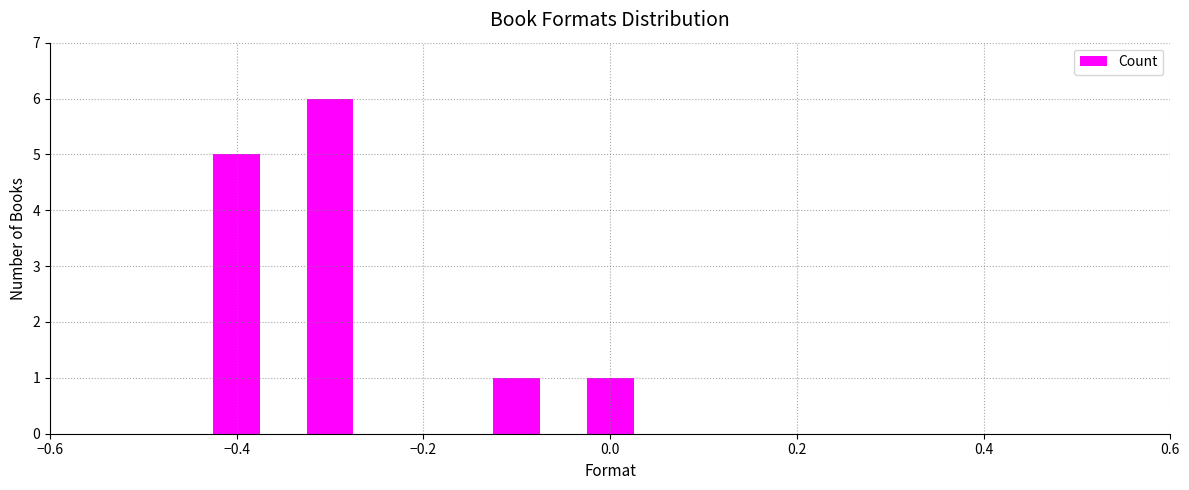

How many bars are there in total?

4